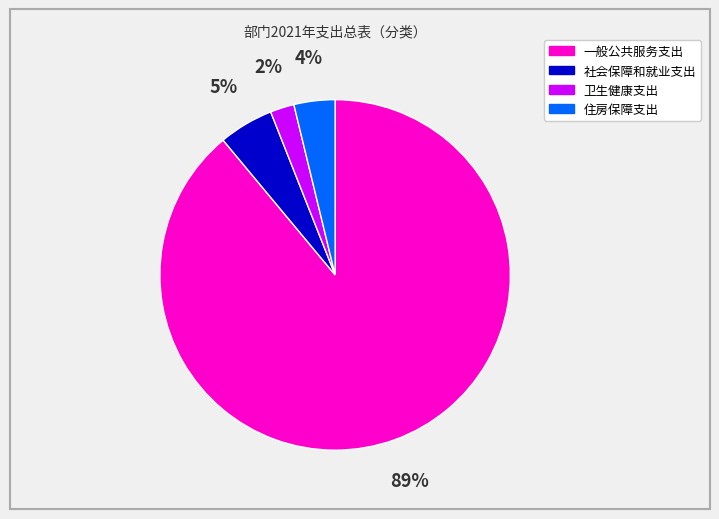

Which has a higher value, 社会保障和就业支出 or 住房保障支出?

社会保障和就业支出